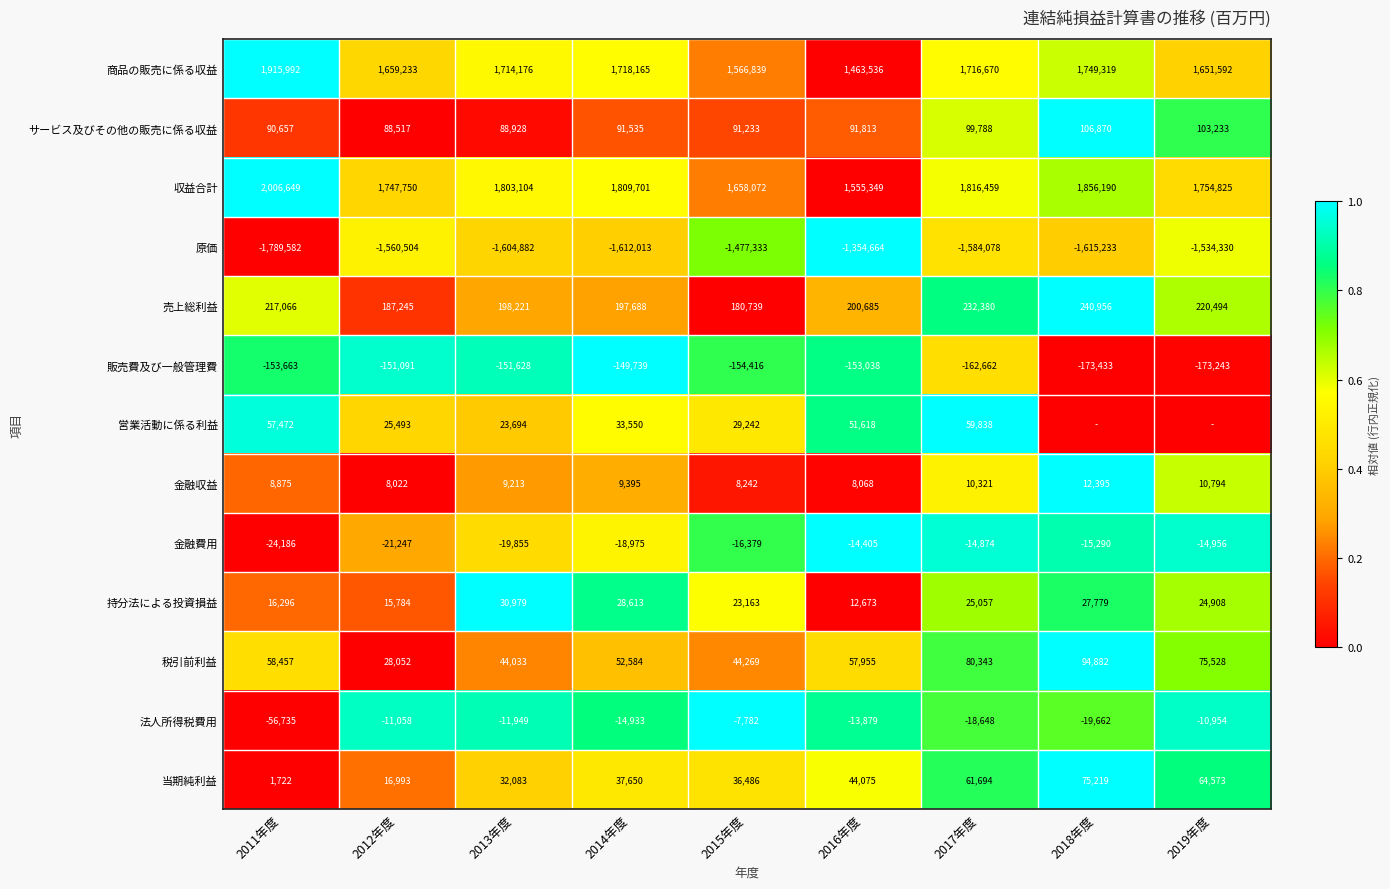

Is the value of 金融費用 at 2011年度 greater than the value of 販売費及び一般管理費 at 2018年度?

Yes